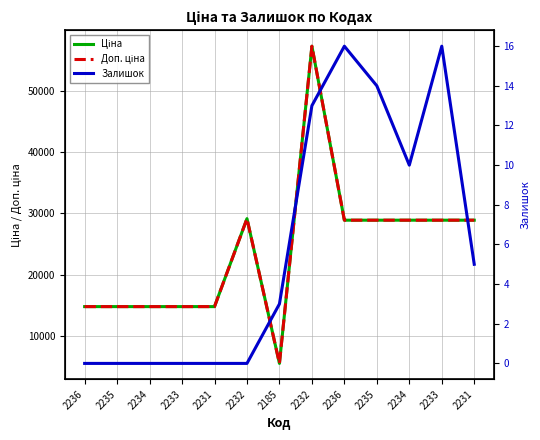

What is the average value of the Доп. ціна series?

23889.8